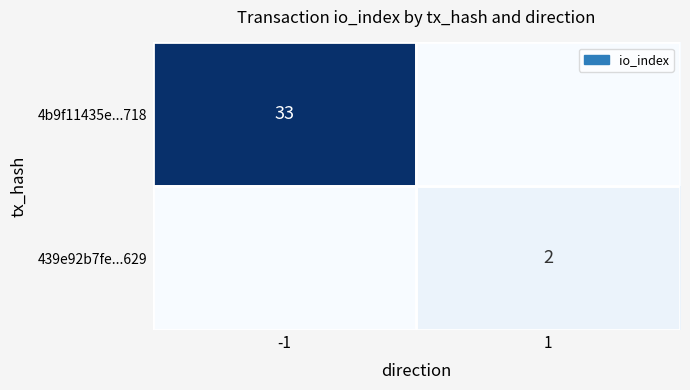

The 439e92b7fe...629 series shows 2 at 1. True or false?

True